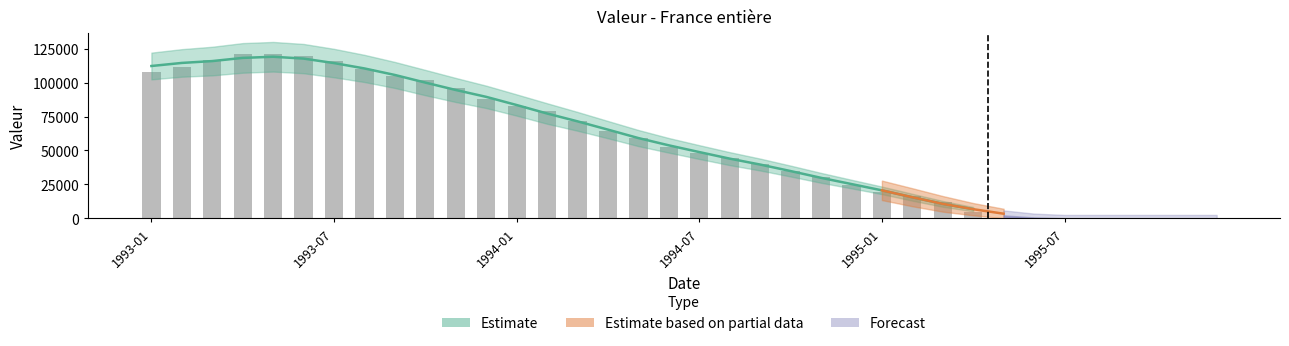

Are the bars grouped side by side (vs. stacked)?

No